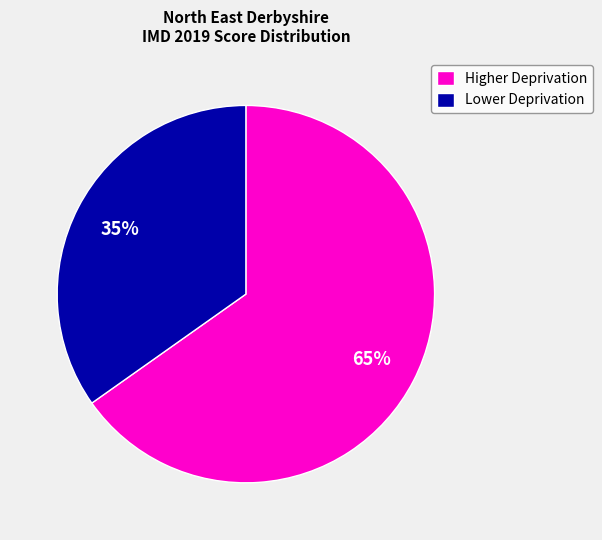

Which slice represents more than half of the pie?

Higher Deprivation